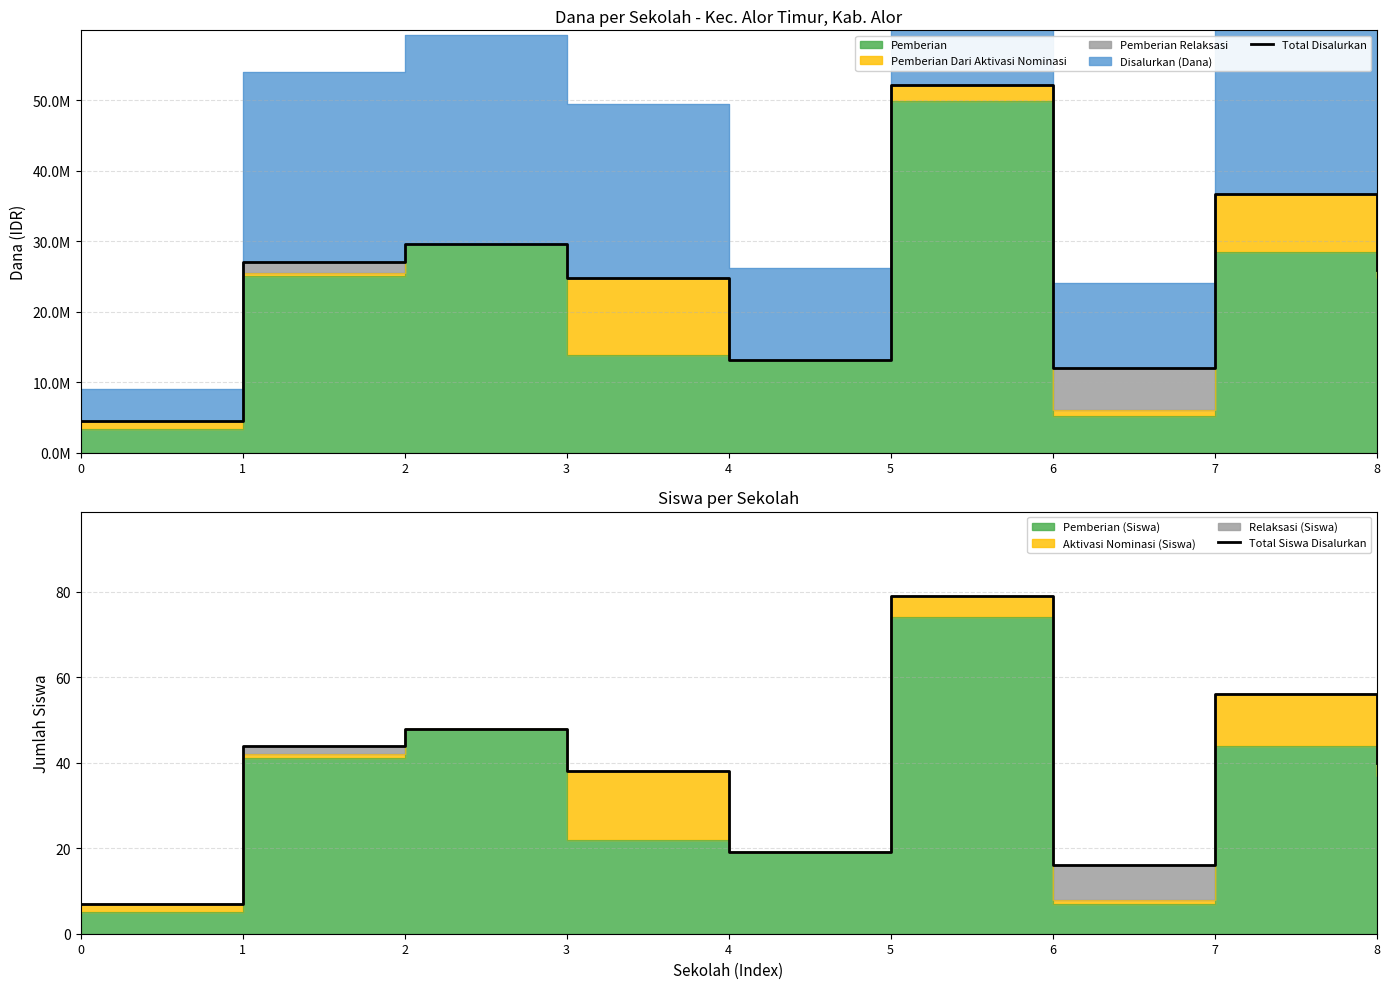

What is the difference between the highest and lowest values at 6?

11999984